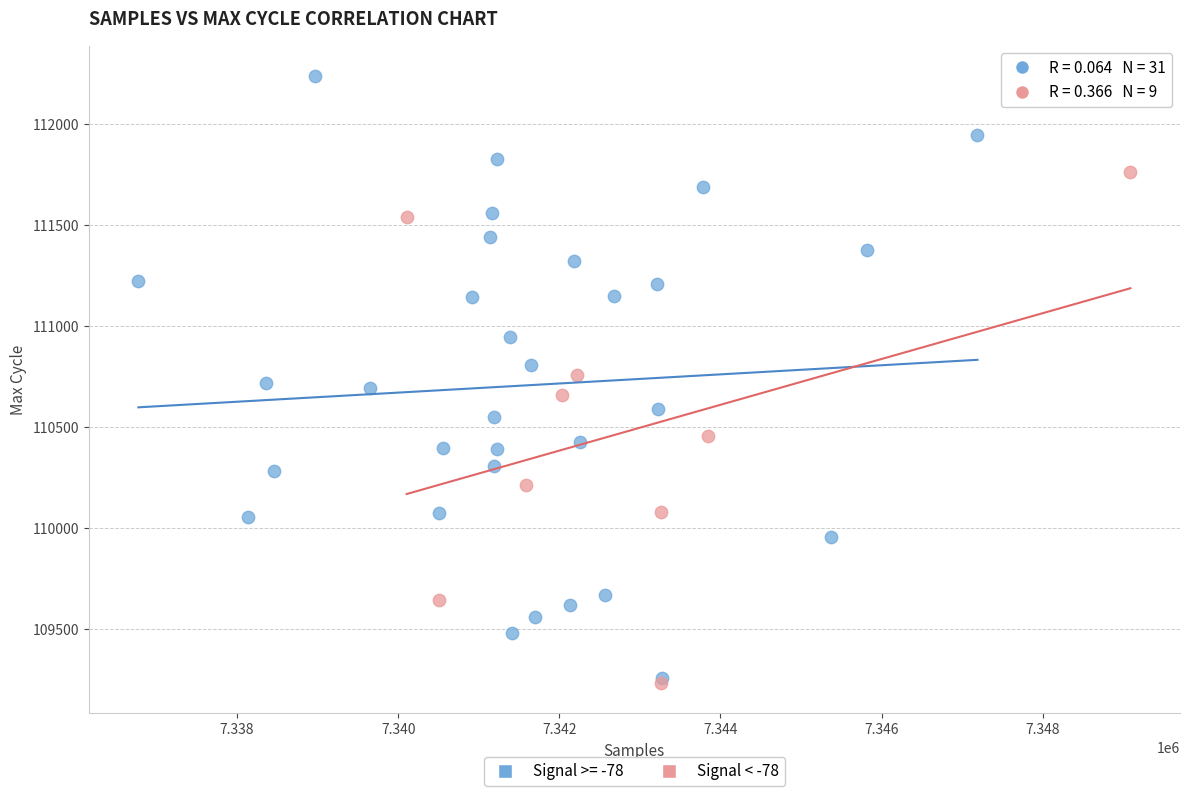

Which series contains the highest Y value?

Signal >= -78